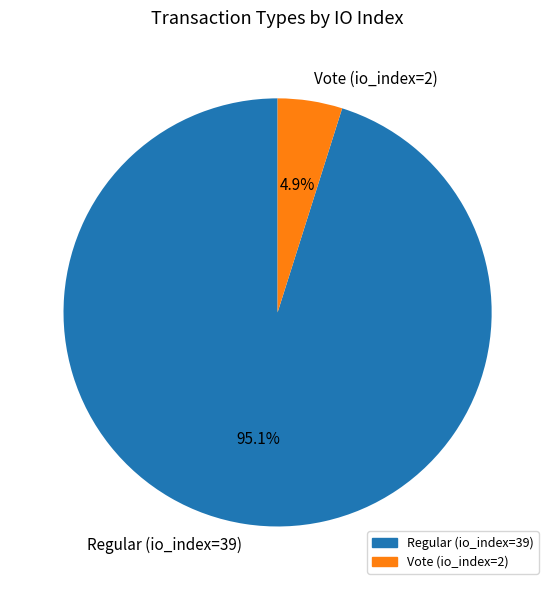

Is it true that Vote (io_index=2) is 5% of the pie?

True